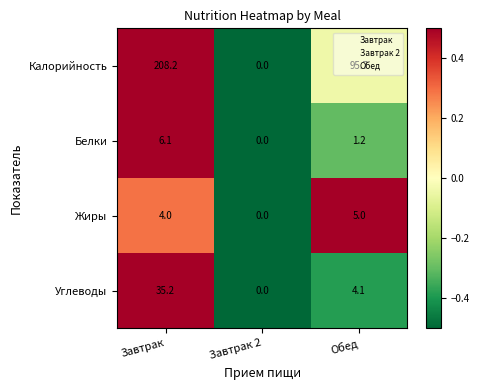

Where does the Калорийность series first go above 95?

Завтрак